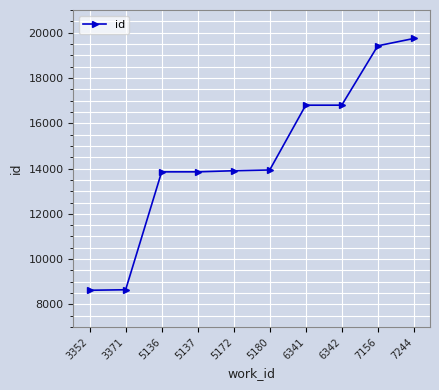

Count the number of categories in the chart.

10